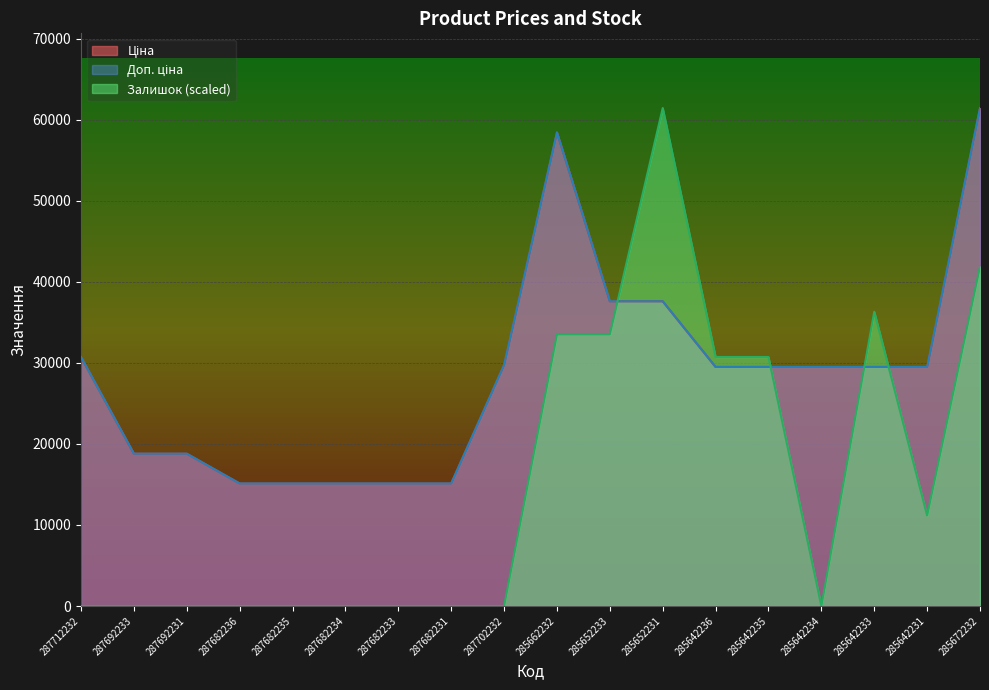

What is the sum of all Ціна values?

516163.5